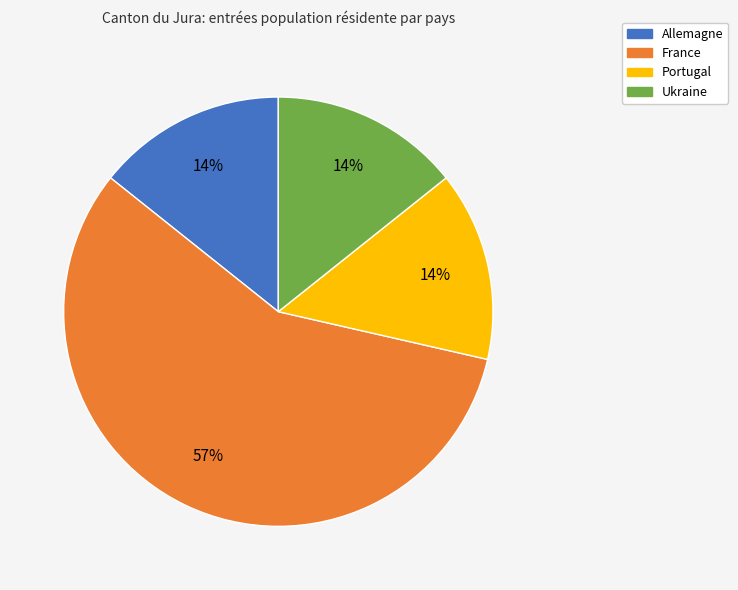

To the nearest percent, what is the average slice percentage?

25%